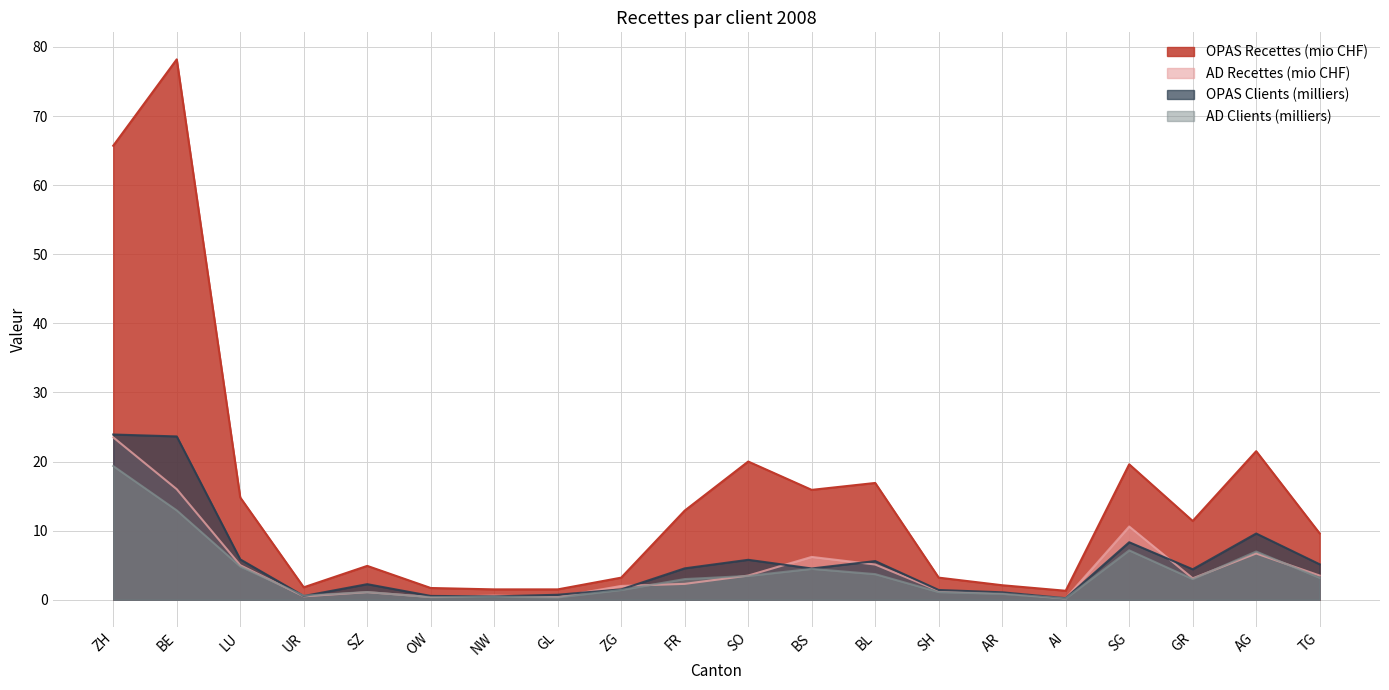

Where is the first local maximum for AD Clients (milliers)?

SZ